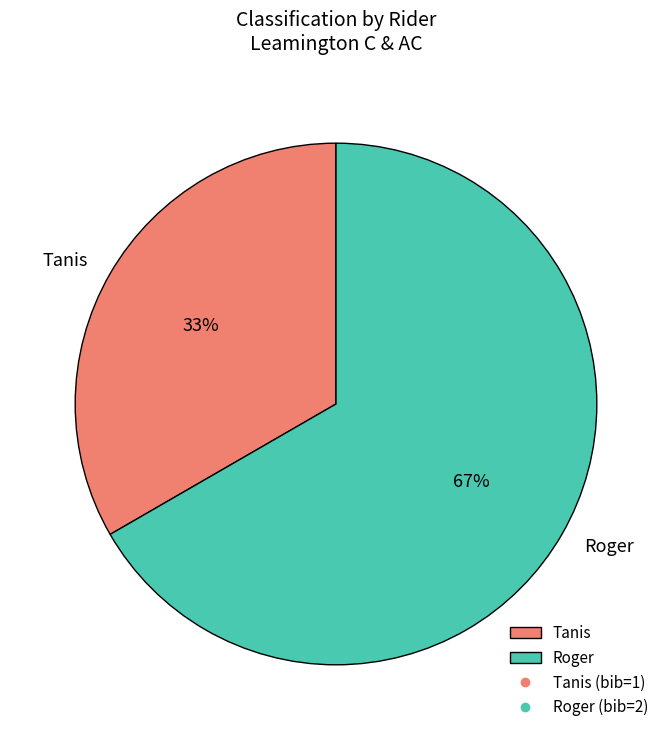

Is the sum of Tanis and Roger greater than half?

Yes